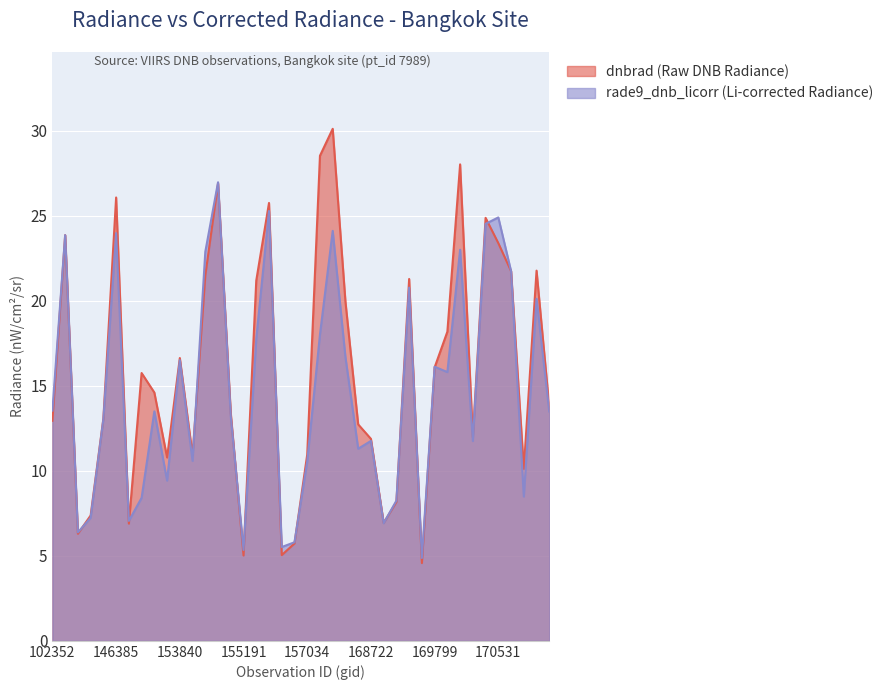

What is the approximate value of rade9_dnb_licorr at 158016?

24.1